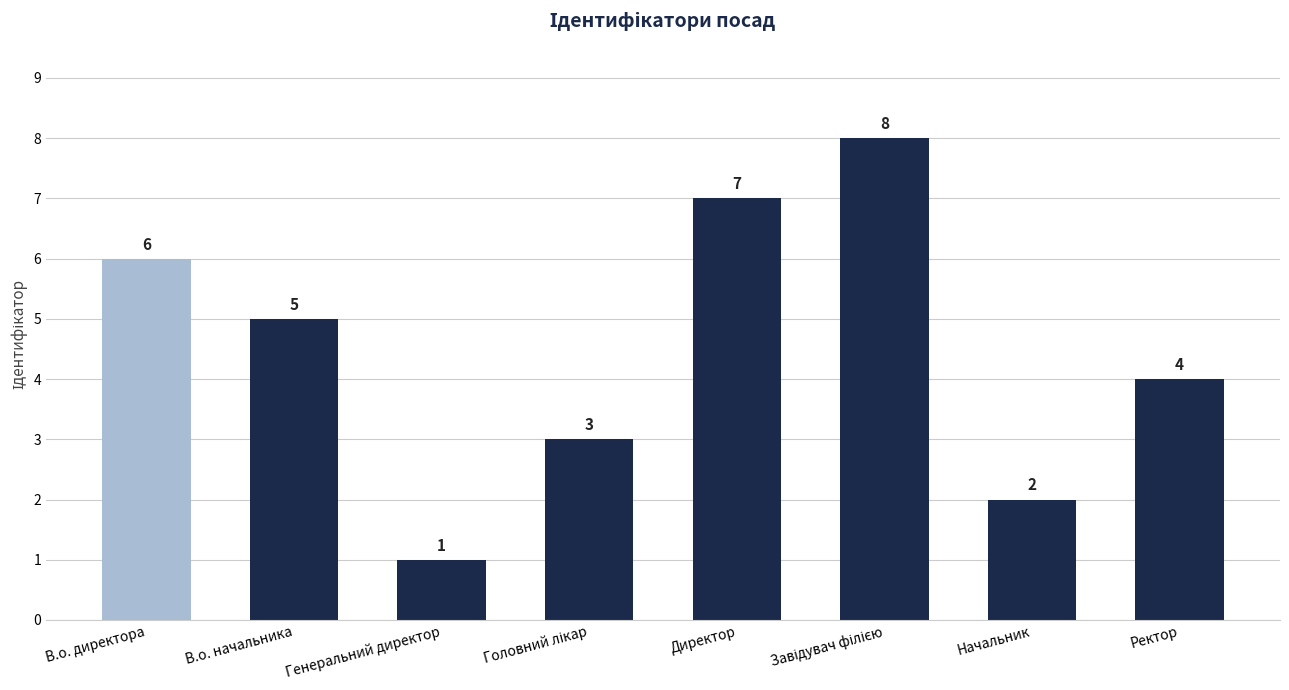

What is the change in value from Генеральний директор to Начальник?

+1